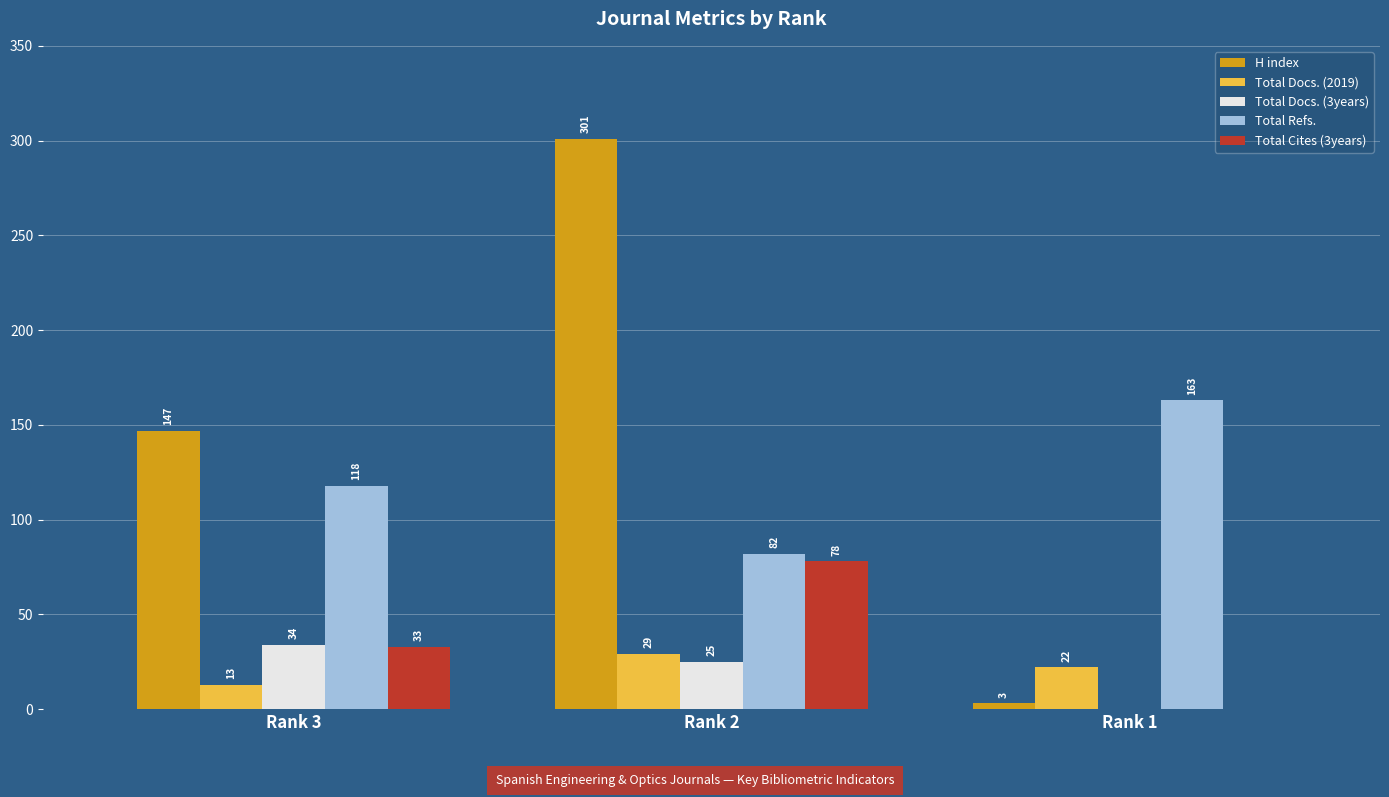

Are the bars horizontal?

No